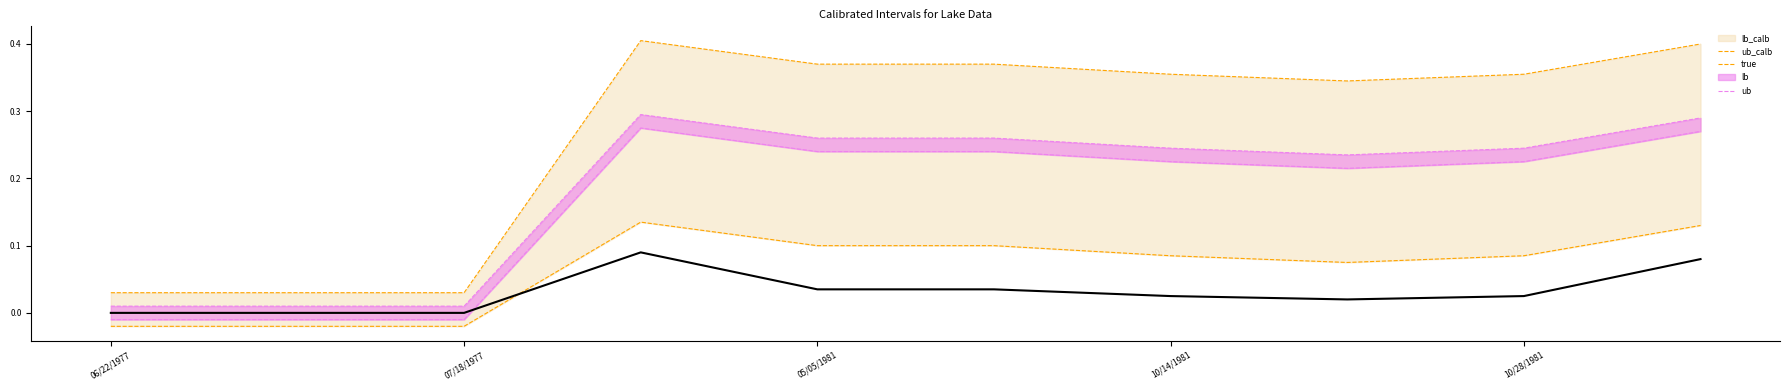

Which label corresponds to the smallest value in the chart?

06/22/1977